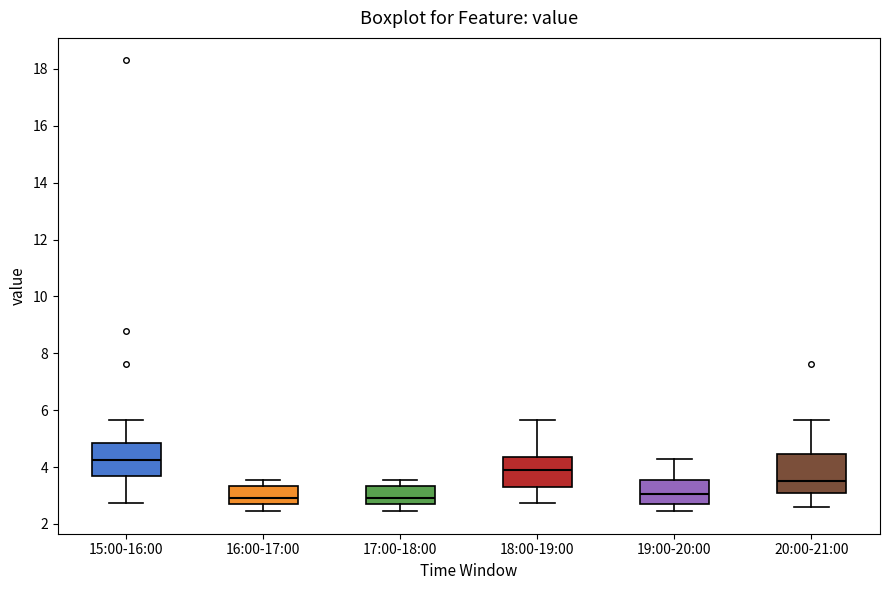

Reading left to right, read every box against the y-axis: the position of its median line, the range the box covers, and the ends of its whiskers. The values are not printed on the chart, so give them approximately, as read against the axis.

15:00-16:00: median 4.2, box 3.6 to 4.8, whiskers 2.8 to 5.6
16:00-17:00: median 3.0, box 2.6 to 3.4, whiskers 2.4 to 3.6
17:00-18:00: median 3.0, box 2.6 to 3.4, whiskers 2.4 to 3.6
18:00-19:00: median 4.0, box 3.2 to 4.4, whiskers 2.8 to 5.6
19:00-20:00: median 3.0, box 2.6 to 3.6, whiskers 2.4 to 4.2
20:00-21:00: median 3.6, box 3.0 to 4.4, whiskers 2.6 to 5.6